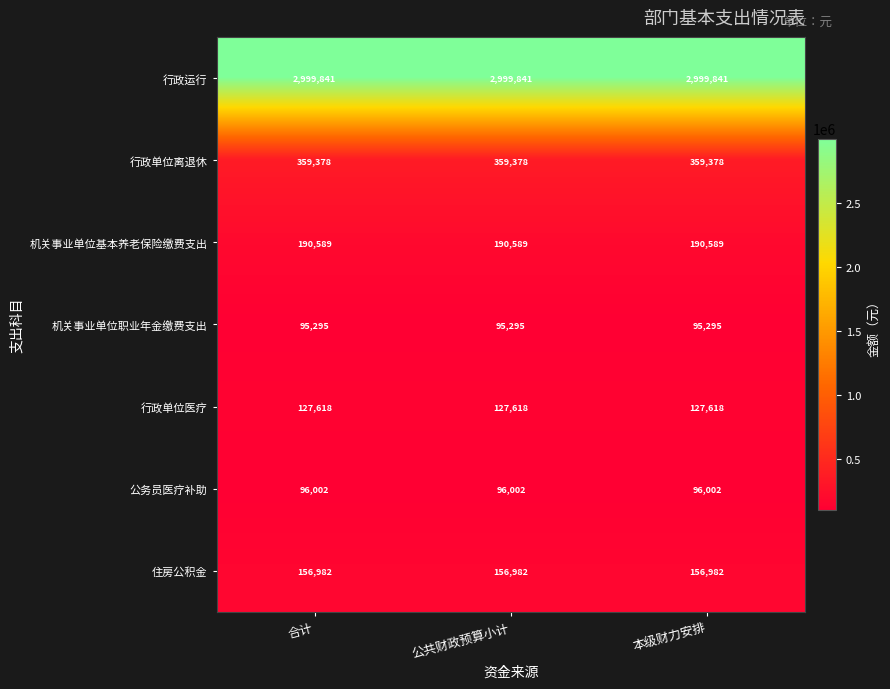

What is the spread (max minus min) of values at 合计?

2904546